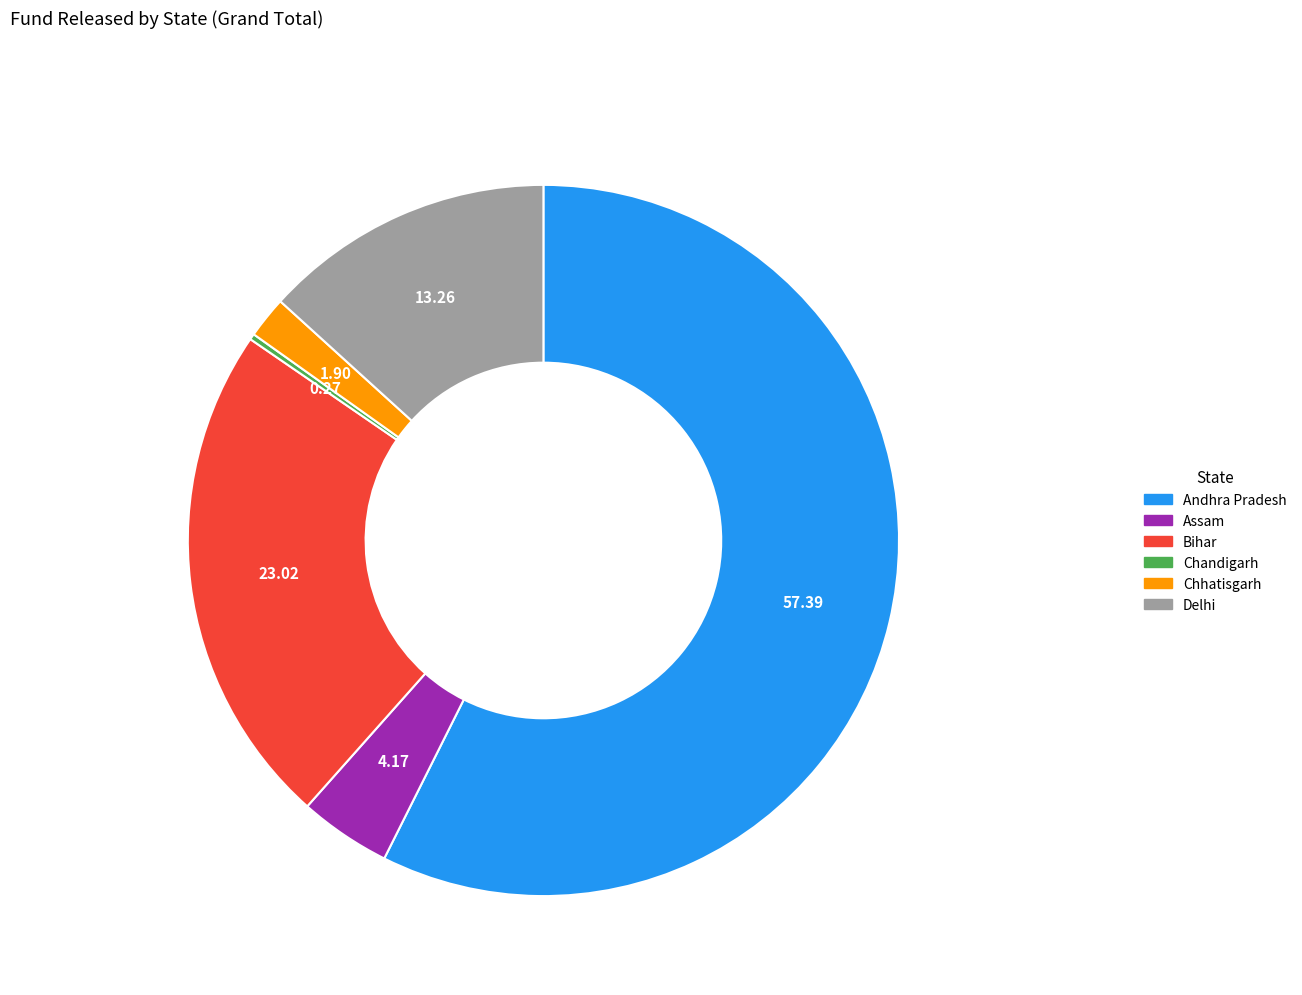

The Chhatisgarh slice represents 2% of the pie. True or false?

True